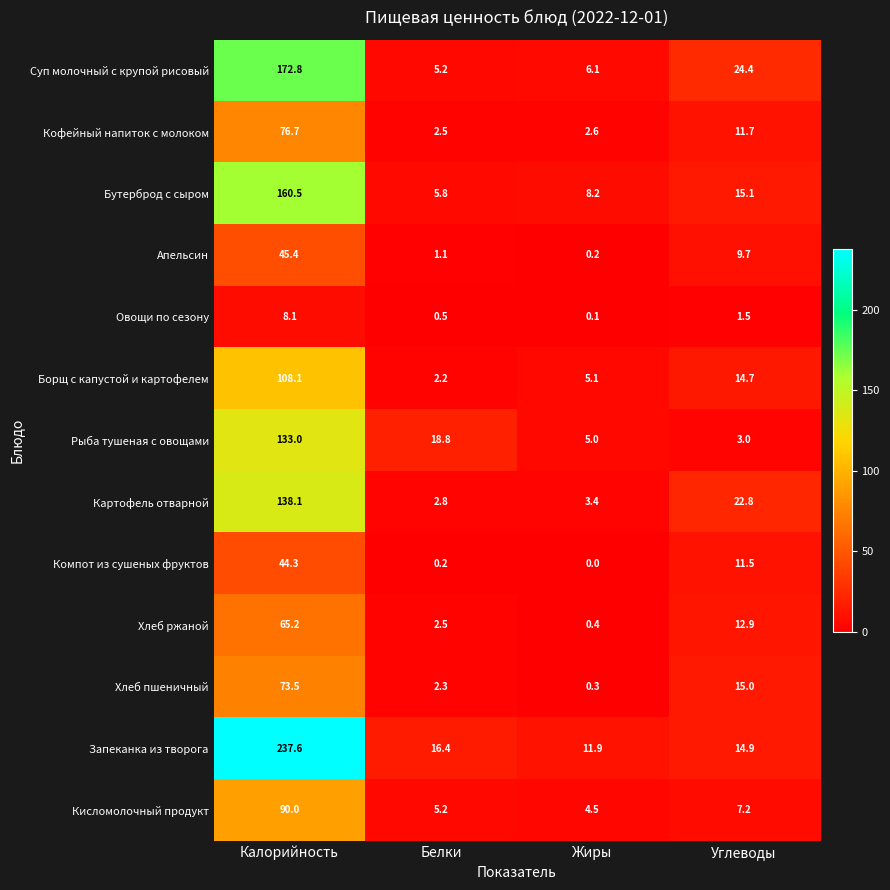

Which series has the largest total across all categories?

Запеканка из творога